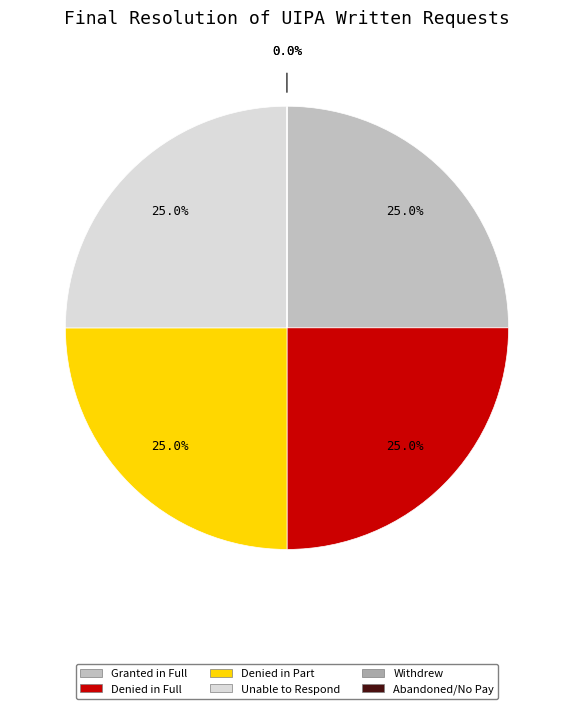

To the nearest percent, what is the average slice percentage?

17%